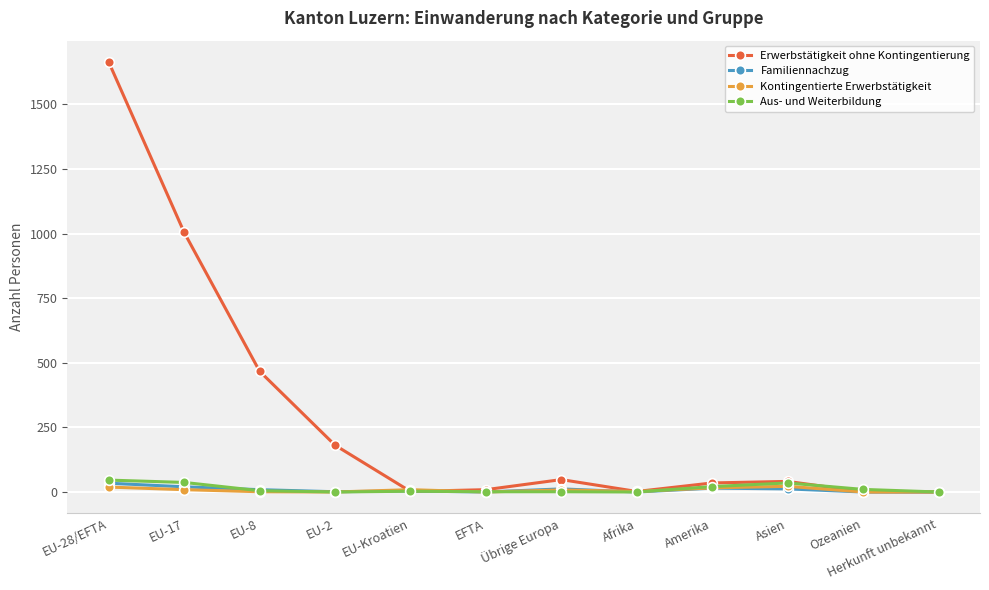

Is the value of Erwerbstätigkeit ohne Kontingentierung at EU-2 greater than the value of Aus- und Weiterbildung at Übrige Europa?

Yes